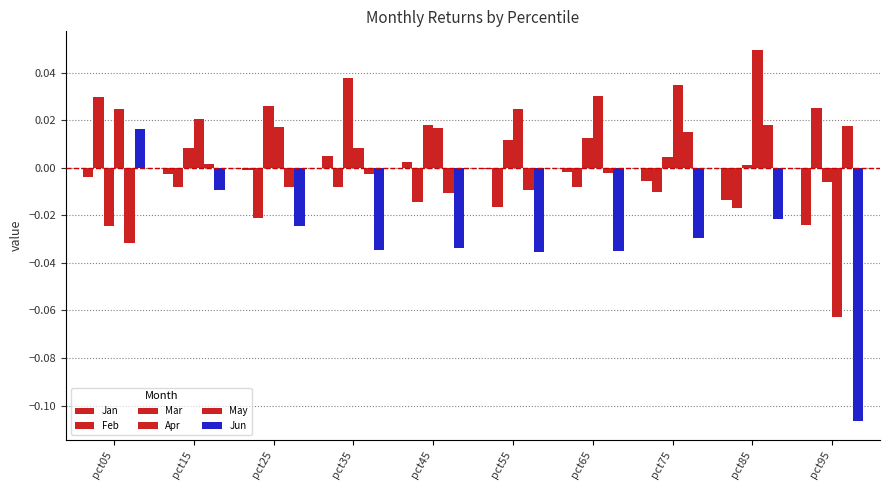

Are the bars grouped side by side (vs. stacked)?

Yes